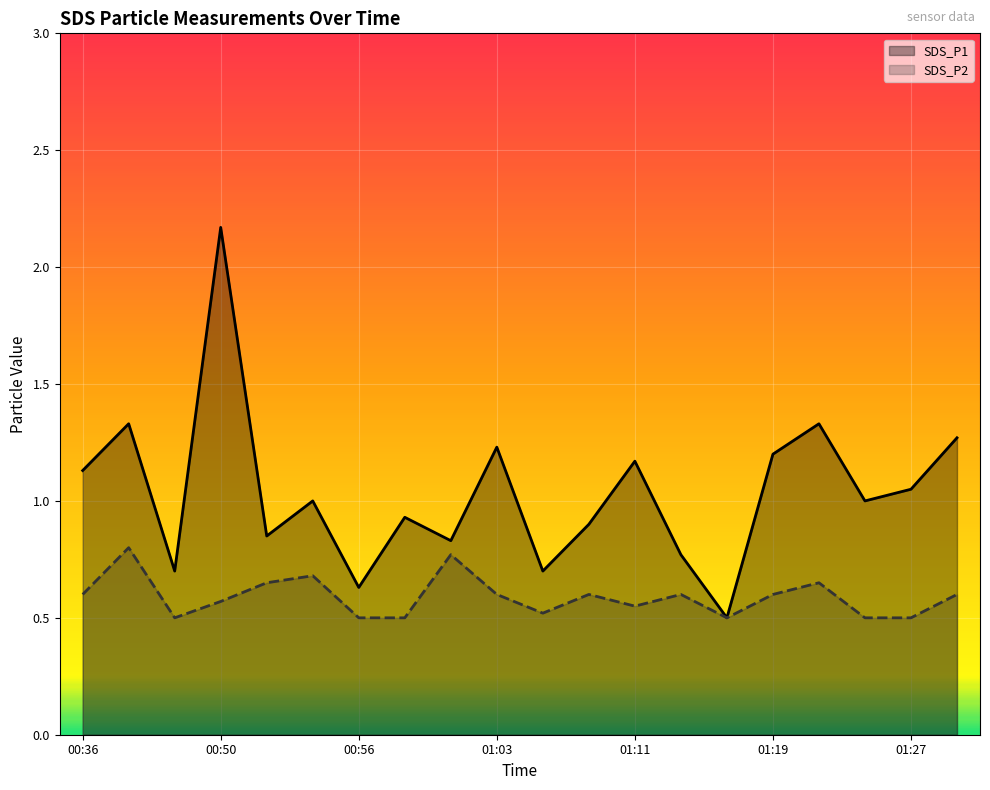

Where is SDS_P2 nearest to the value 0?

00:48